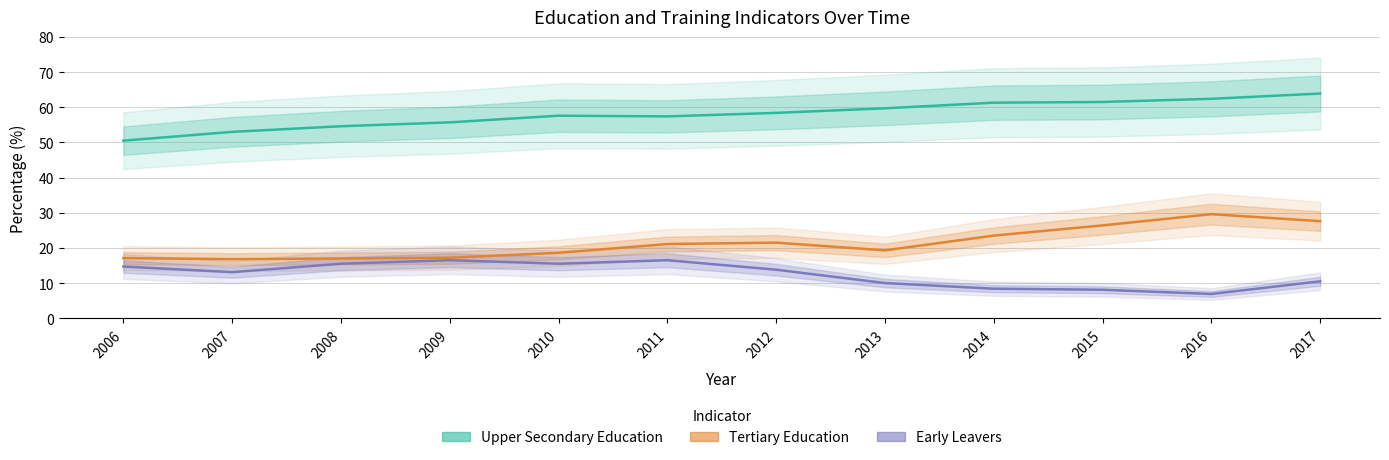

True or false: Upper Secondary Education and Early Leavers cross at least once.

False